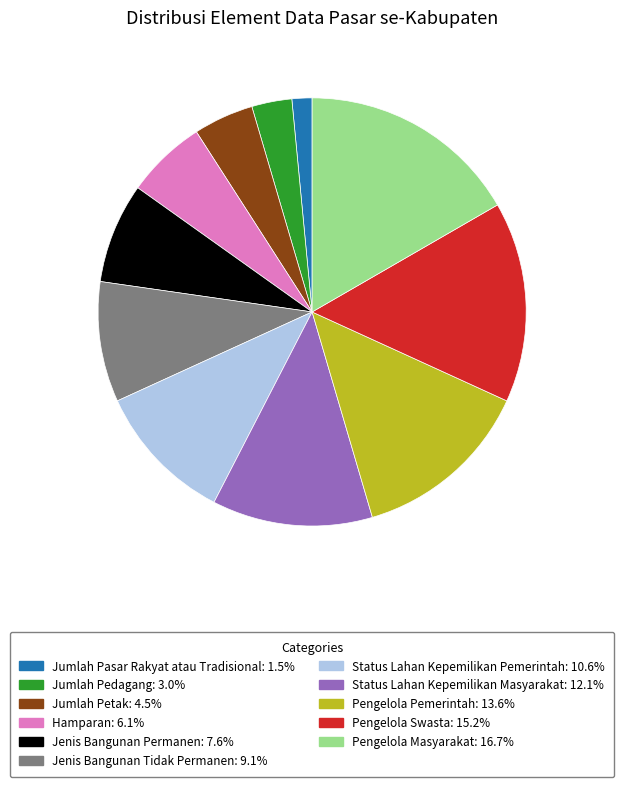

How many slices are in this pie chart?

11